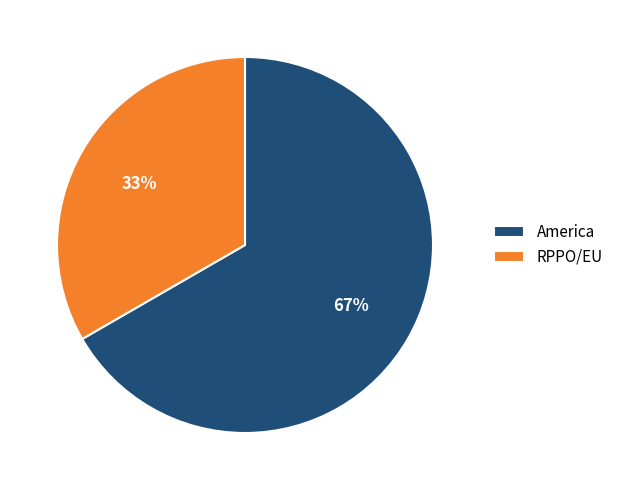

True or false: America accounts for 67% of the total.

True